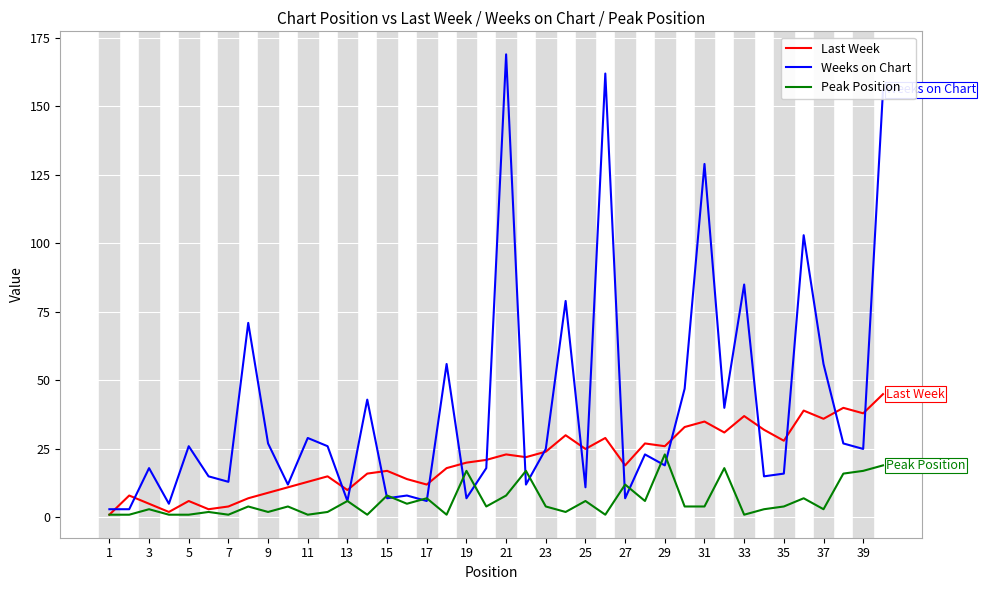

What is the maximum value shown in the chart?

169